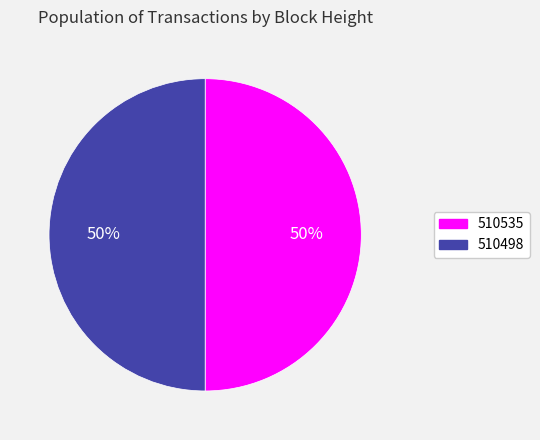

To the nearest percent, what portion does 510498 represent?

50%